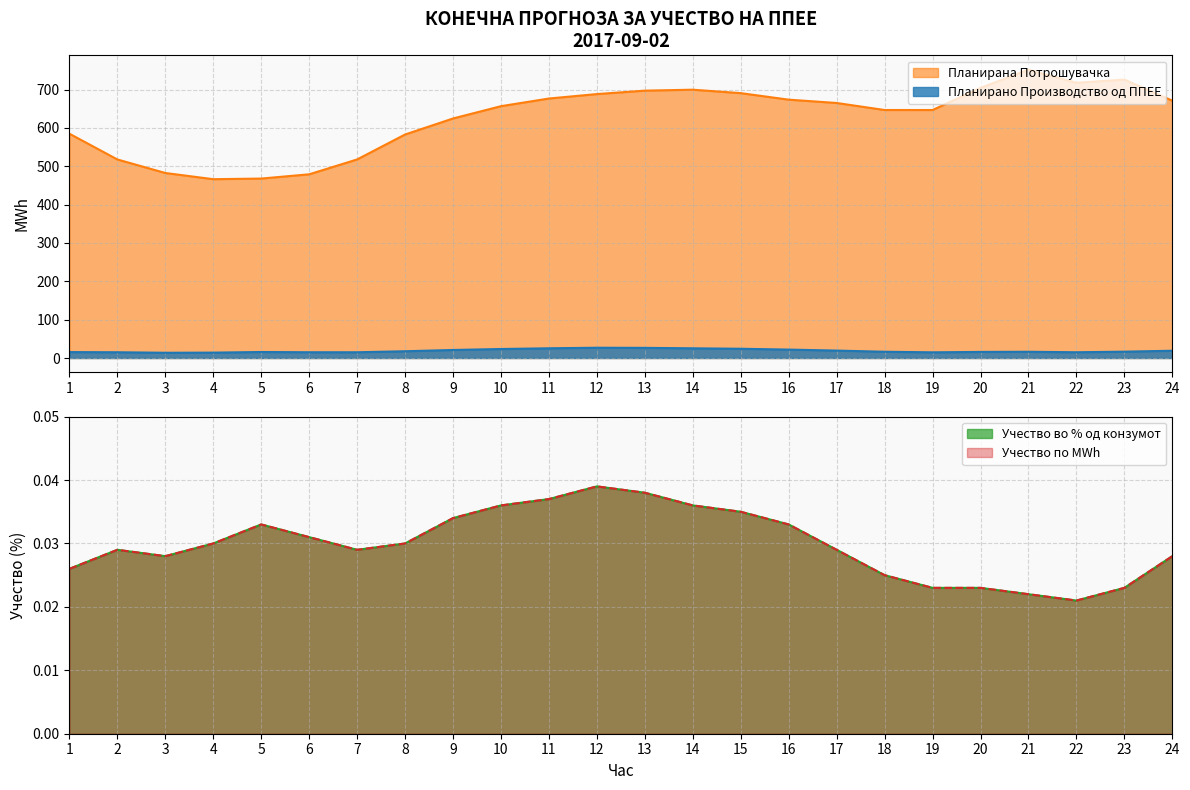

Between 11 and 20, which is larger?

11